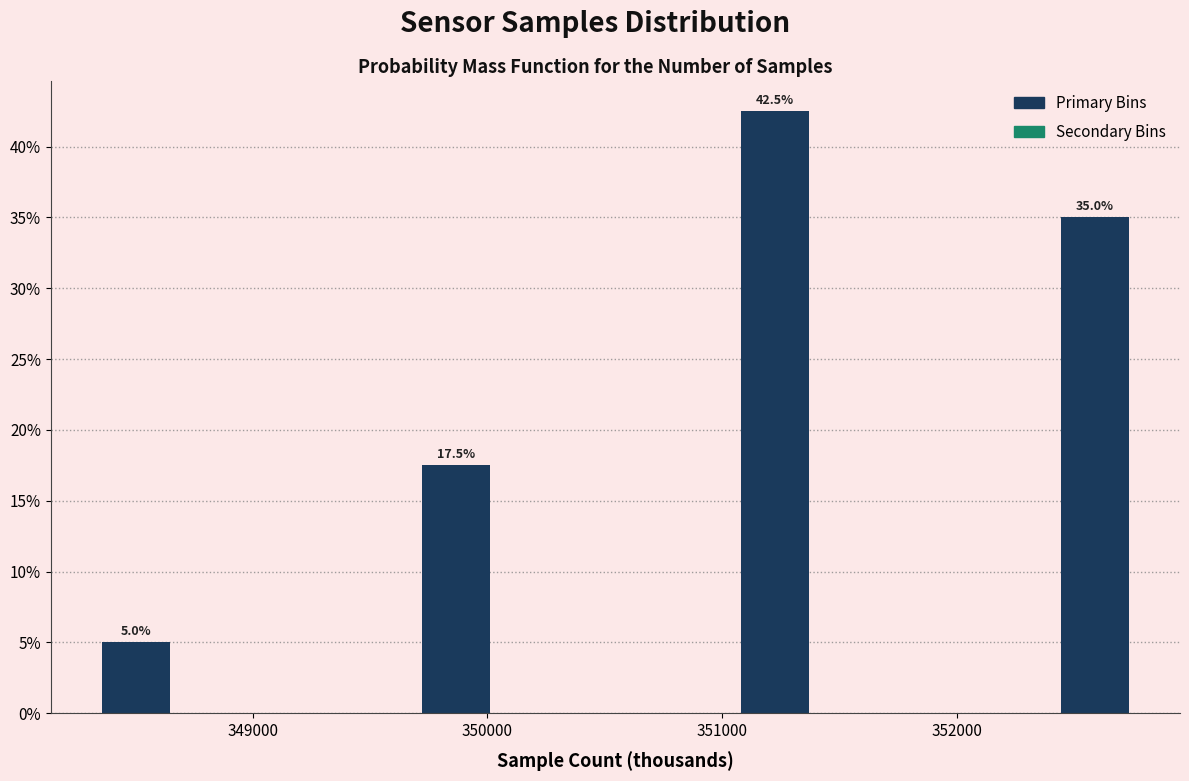

Read against the x-axis, roughly where is the centre of the tallest bar?

351200